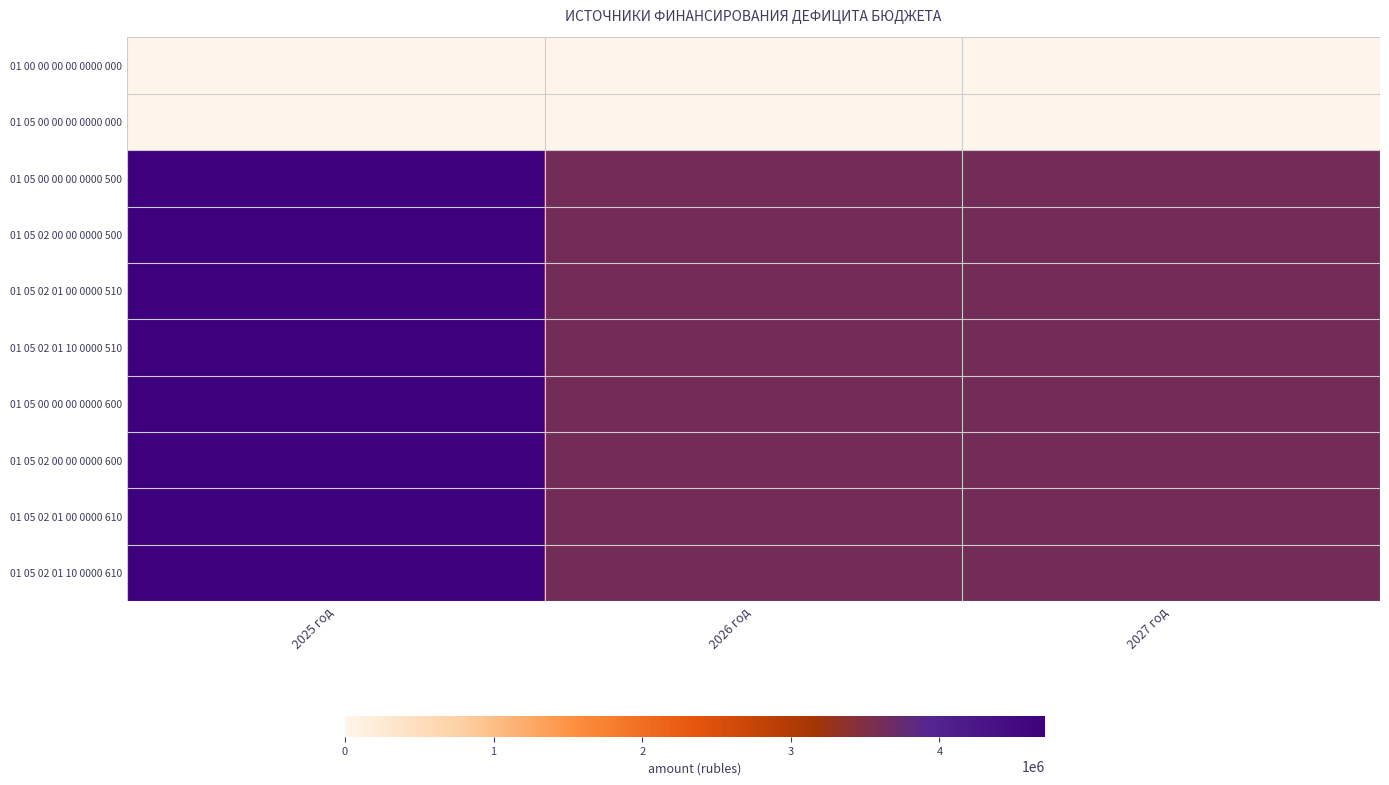

Which has a higher value, 2026 год or 2027 год?

2026 год